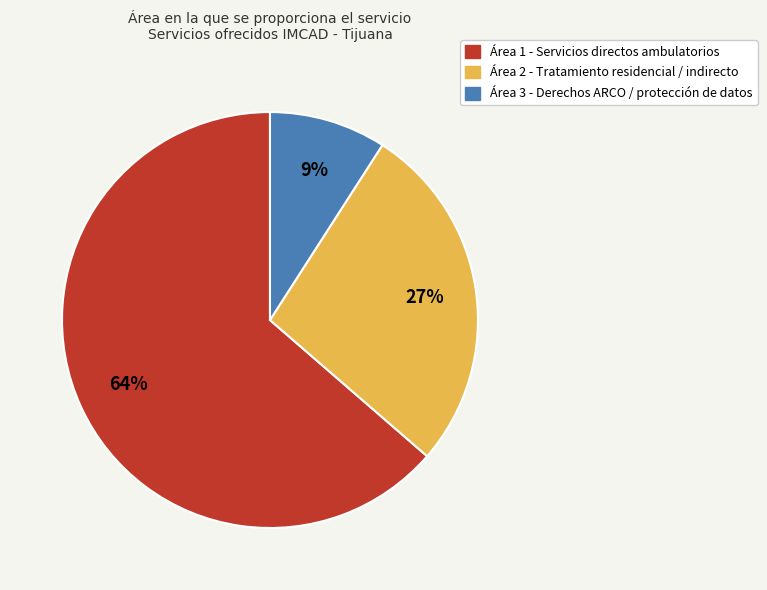

Is the sum of Área 1 - Servicios directos ambulatorios and Área 3 - Derechos ARCO / protección de datos greater than half?

Yes